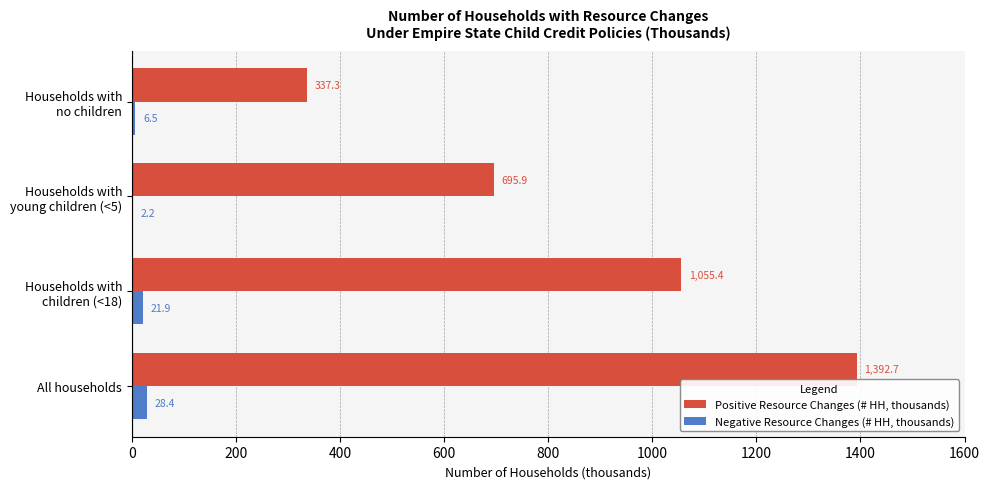

Which label corresponds to the largest value in the chart?

All households